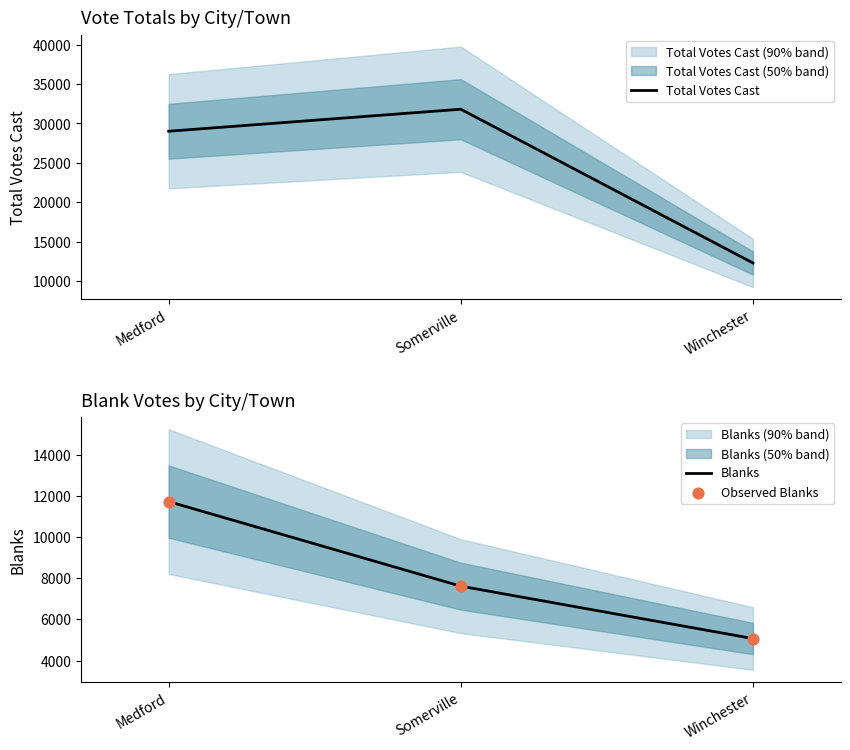

What are all the series names shown in the legend?

Total Votes Cast, Blanks, Observed Blanks